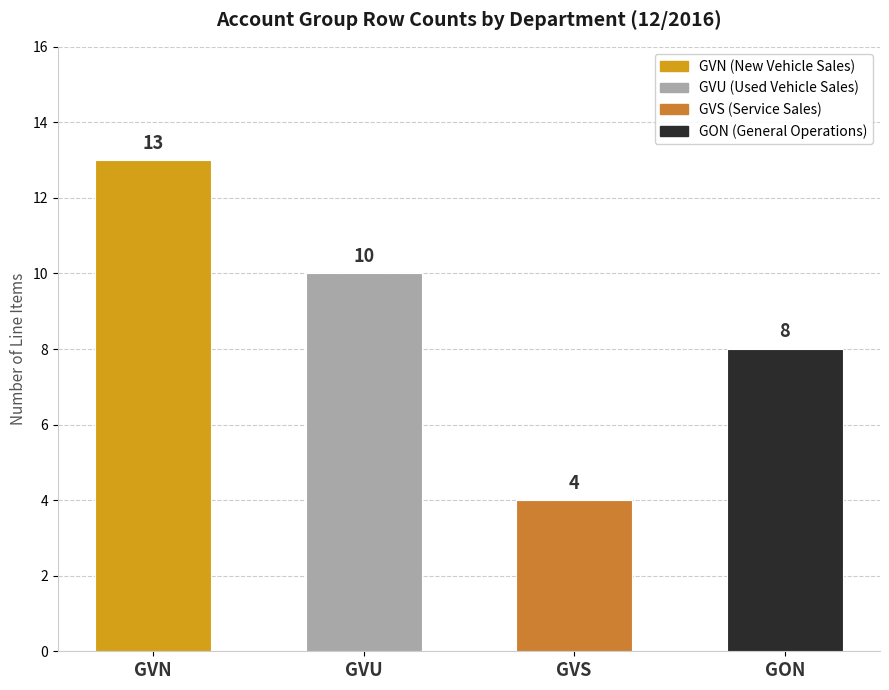

Which category has the highest value across all series?

GVN